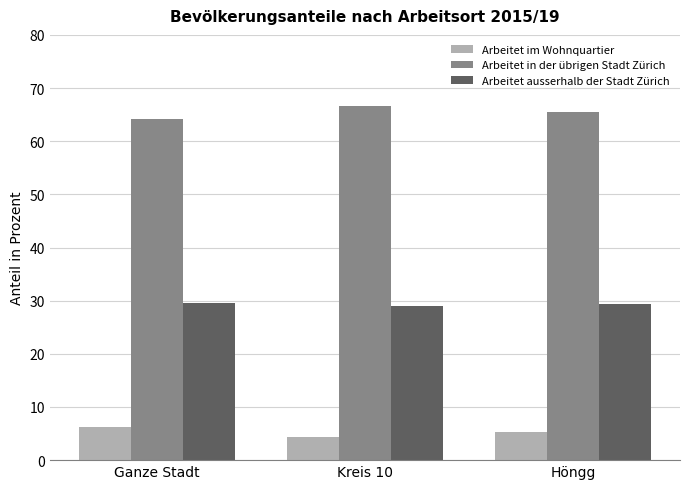

At how many categories does at least one series exceed 36?

3